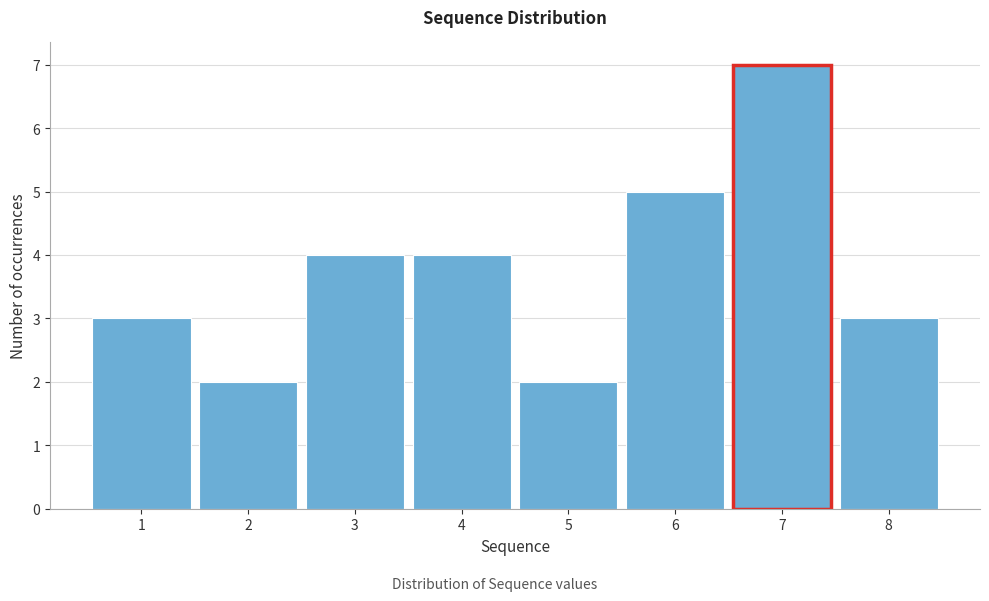

Reading left to right, list every bar in this chart as the range it spans on the x-axis followed by its height. The values are not printed on the chart, so give them approximately, as read against the axis.

0.5 to 1.5: 3
1.5 to 2.5: 2
2.5 to 3.5: 4
3.5 to 4.5: 4
4.5 to 5.5: 2
5.5 to 6.5: 5
6.5 to 7.5: 7
7.5 to 8.5: 3